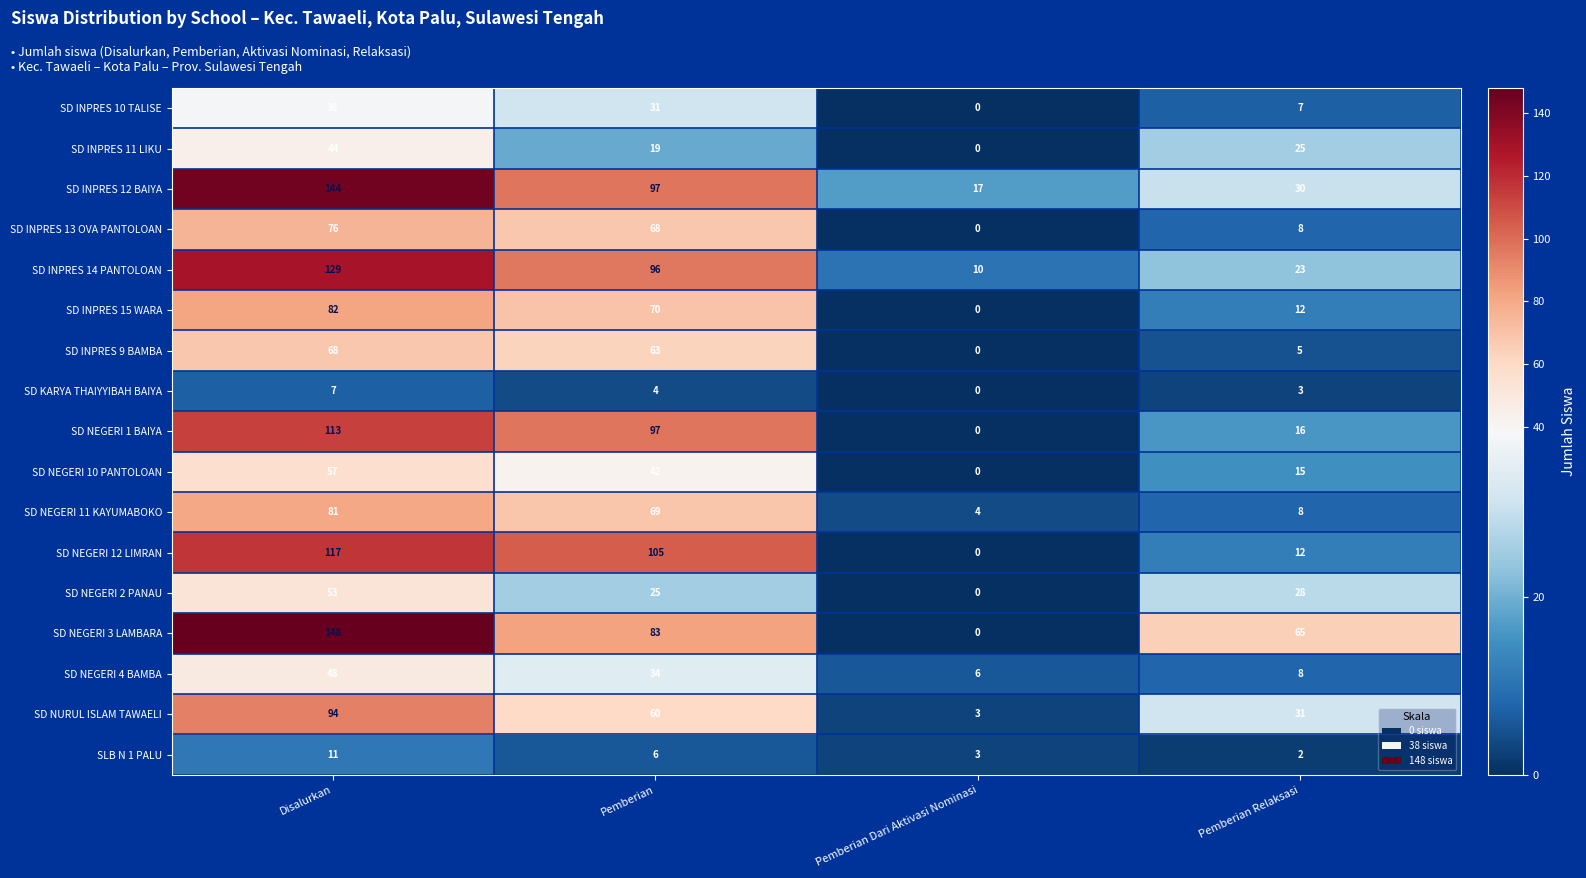

At which category is the sum across all series the highest?

Disalurkan